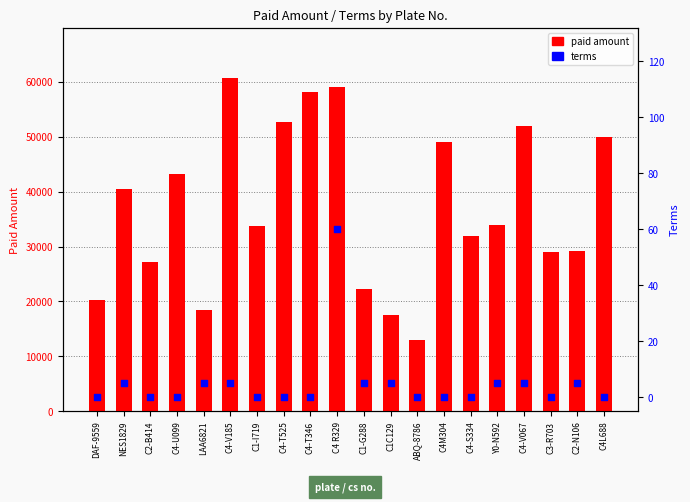

What is the total value across all series at C4-S334?

32000